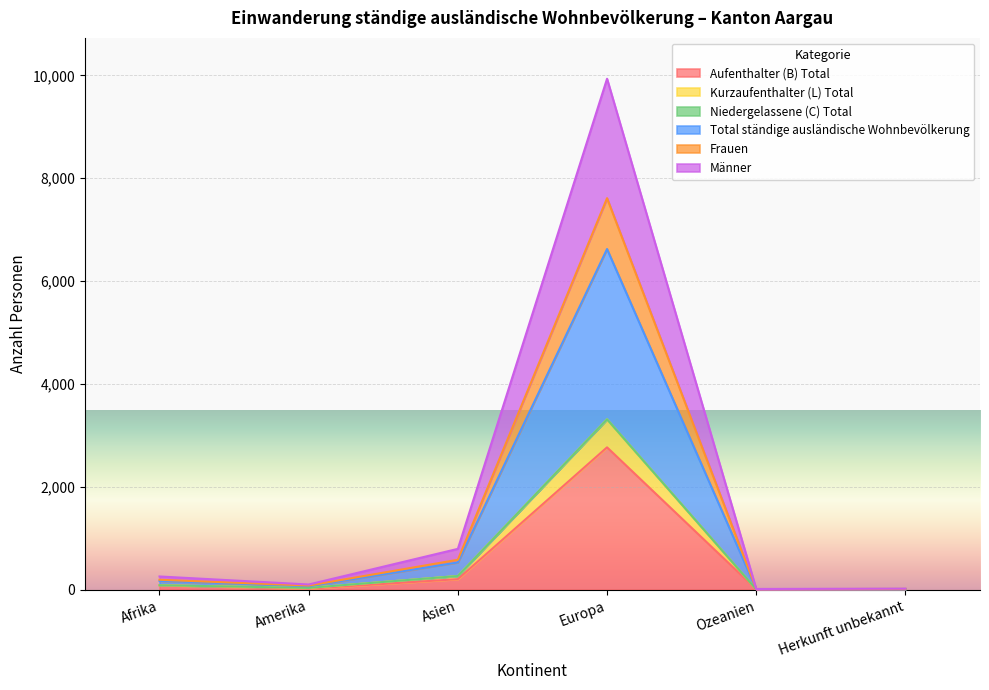

Which category has the highest value in the Aufenthalter (B) Total series?

Europa